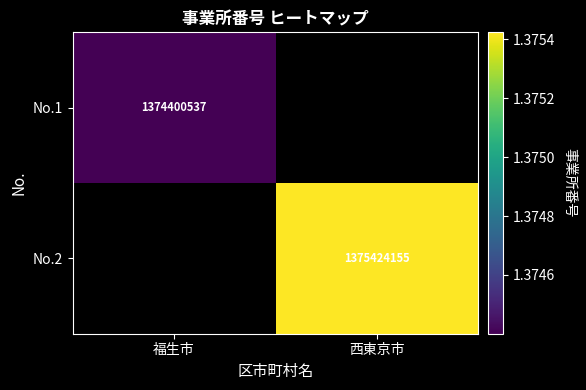

The No.1 series shows 649222396.0 at 福生市. True or false?

False